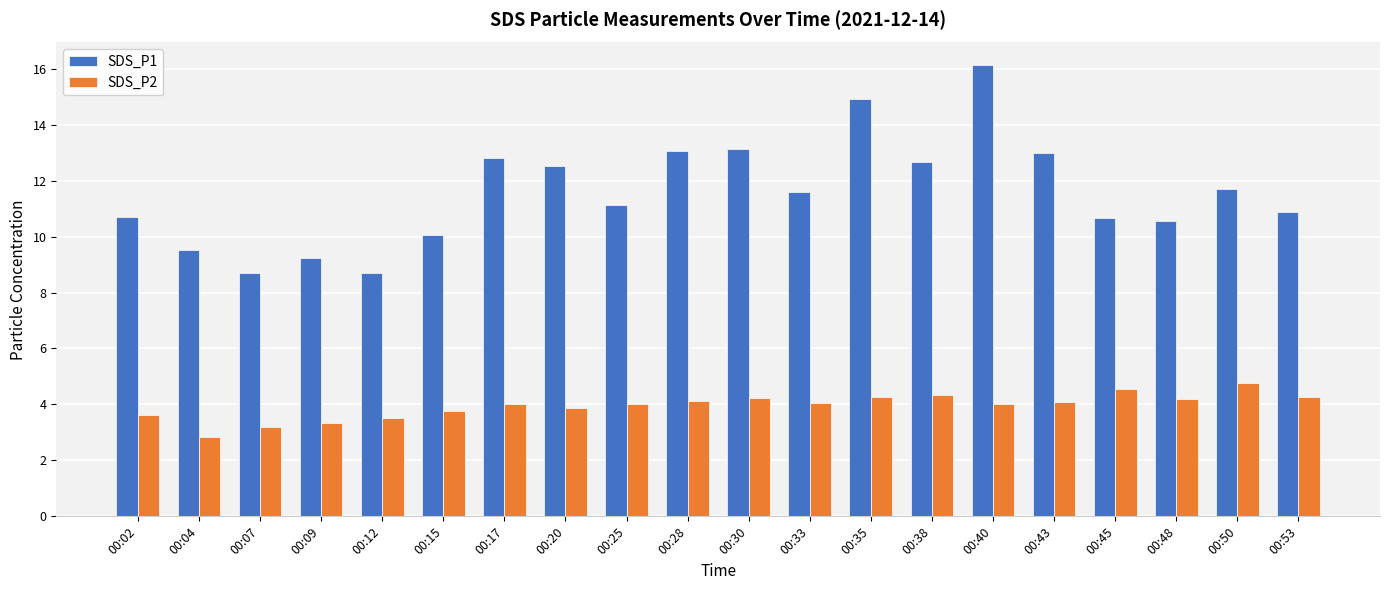

At which label does SDS_P1 first exceed 11?

00:17